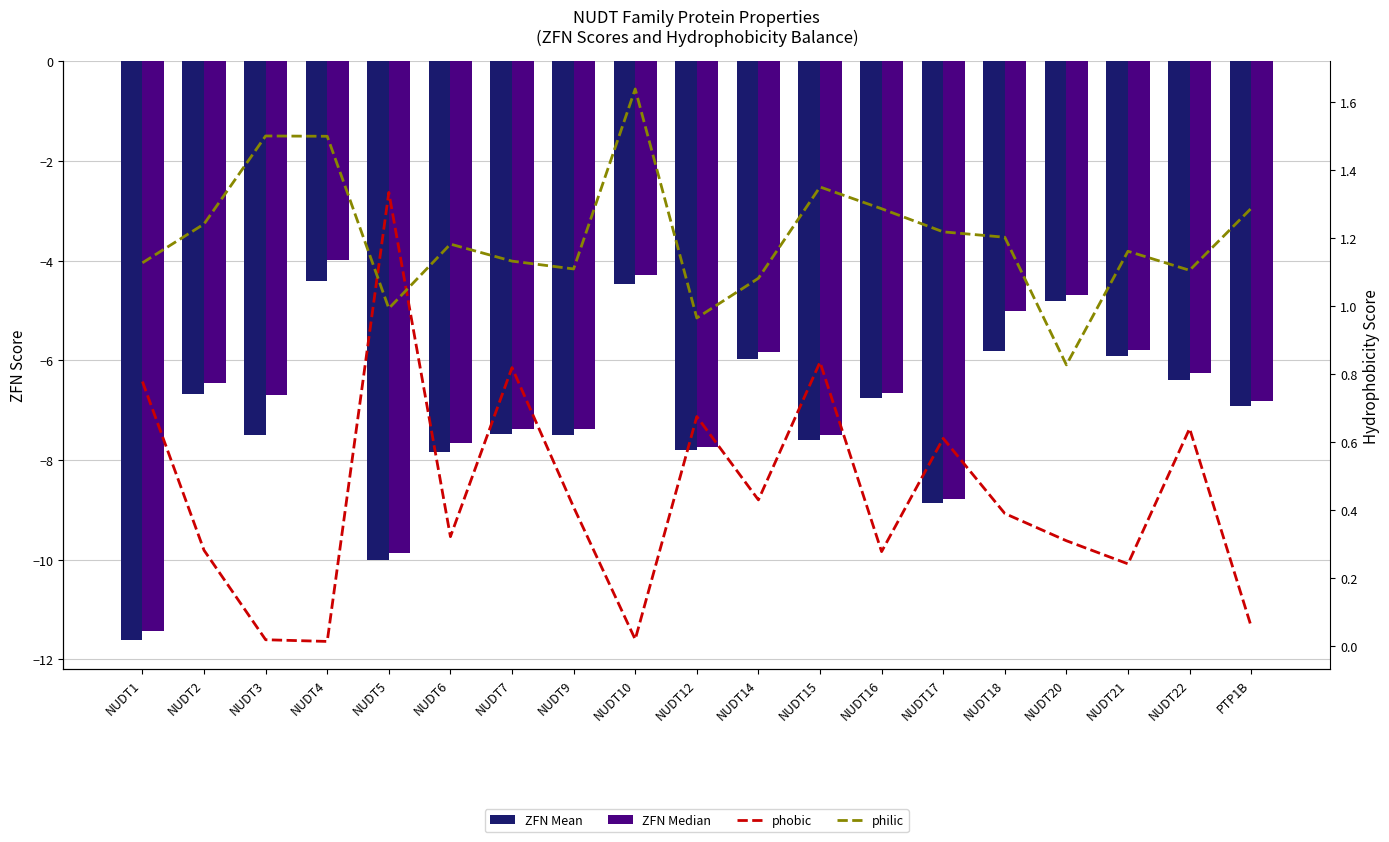

What are all the series names shown in the legend?

ZFN Mean, ZFN Median, phobic, philic